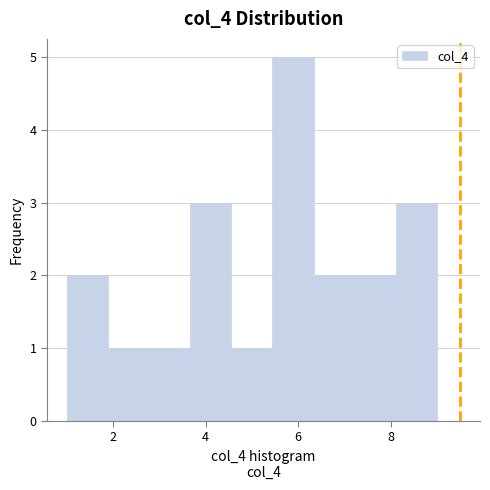

Over which range of the x-axis is the bar tallest?

5.4 to 6.4